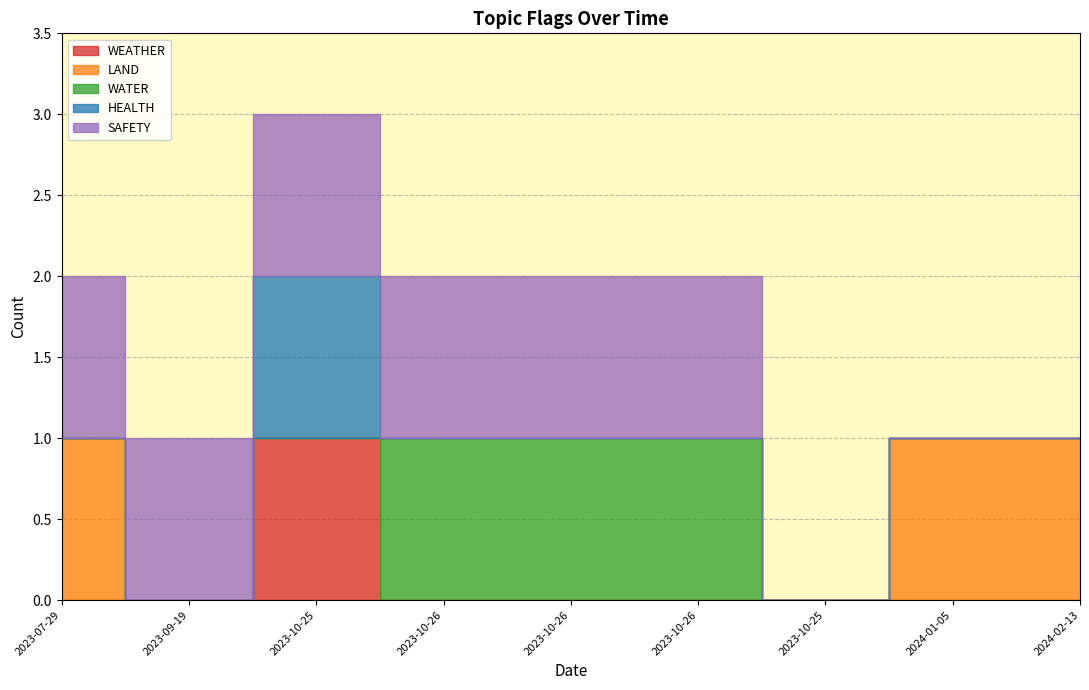

At how many categories does at least one series exceed 0?

8